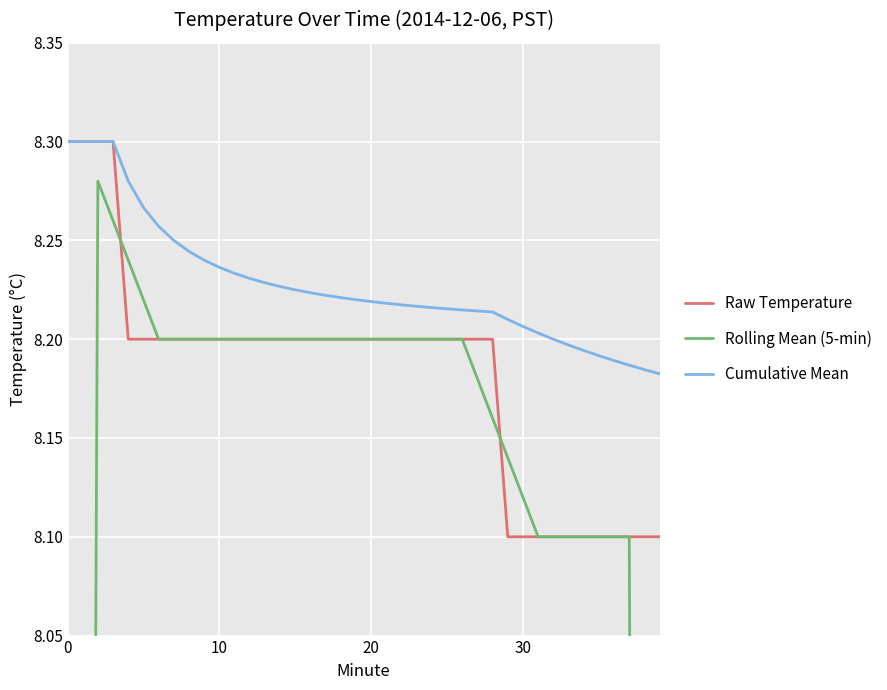

What is the lowest value of the Rolling Mean (5-min) series?

4.9